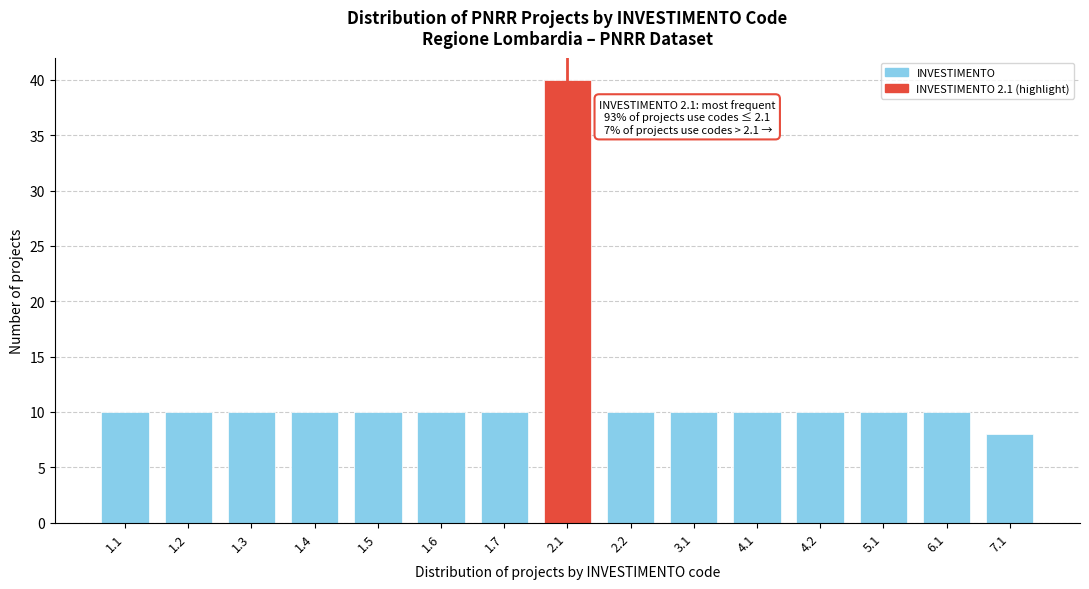

Reading left to right, what are all the values shown in this chart?

10	10	10	10	10	10	10	40	10	10	10	10	10	10	8